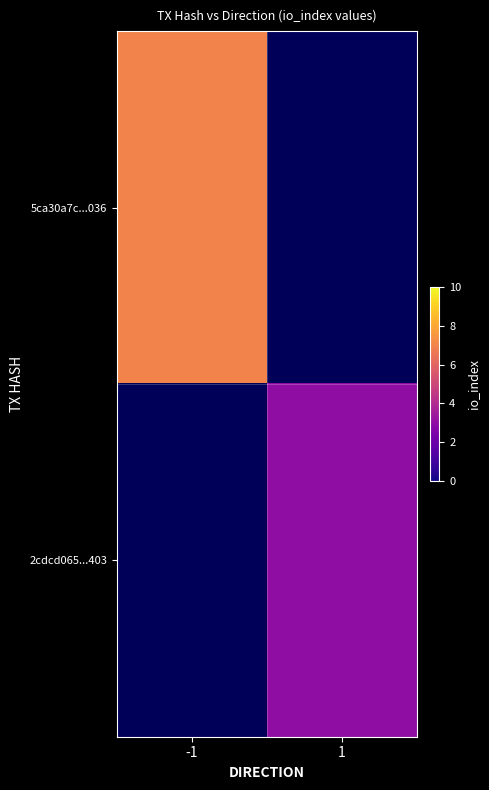

Is the value of 2cdcd065...403 at -1 greater than the value of 5ca30a7c...036 at -1?

No